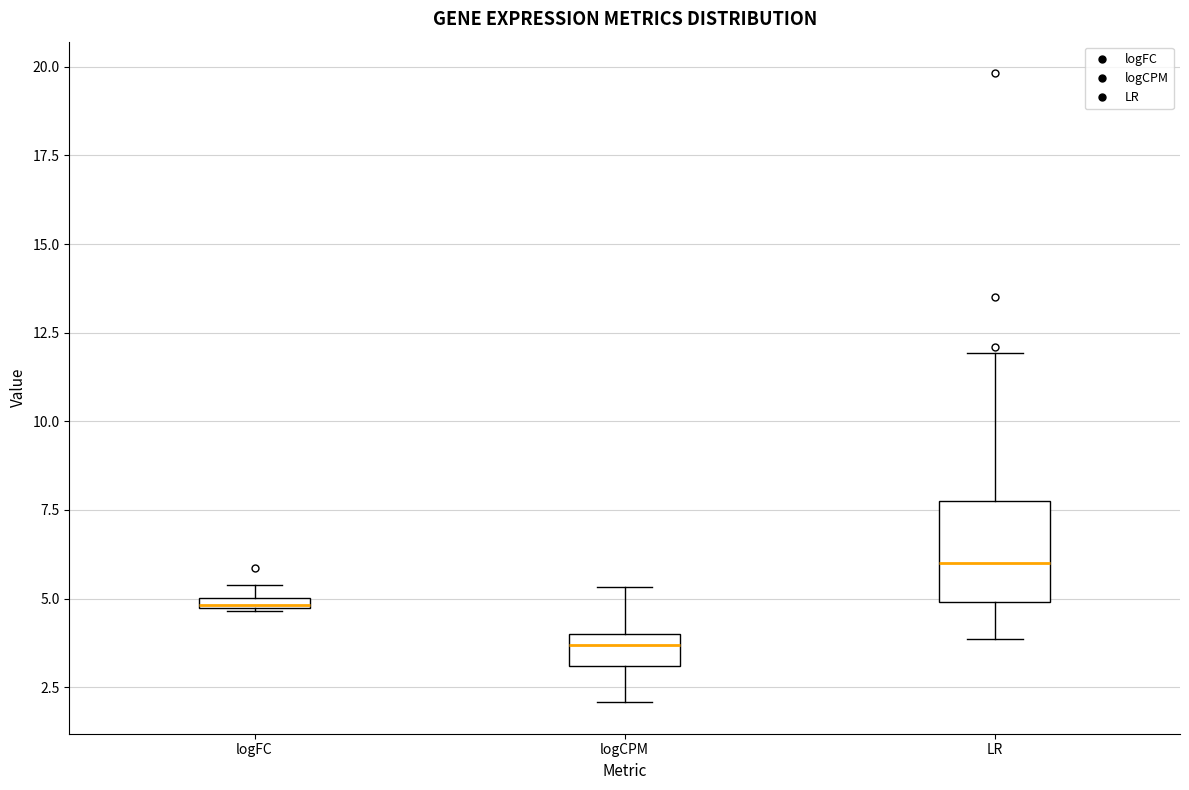

Where is the upper edge of the box for logCPM on the y-axis? The values are not printed on the chart, so give them approximately, as read against the axis.

4.0